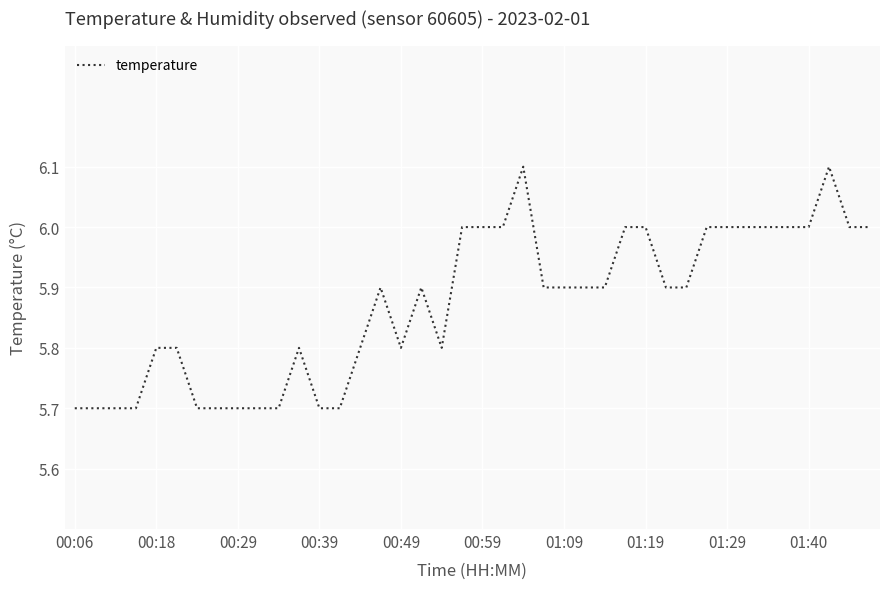

What is the greatest value displayed?

6.1